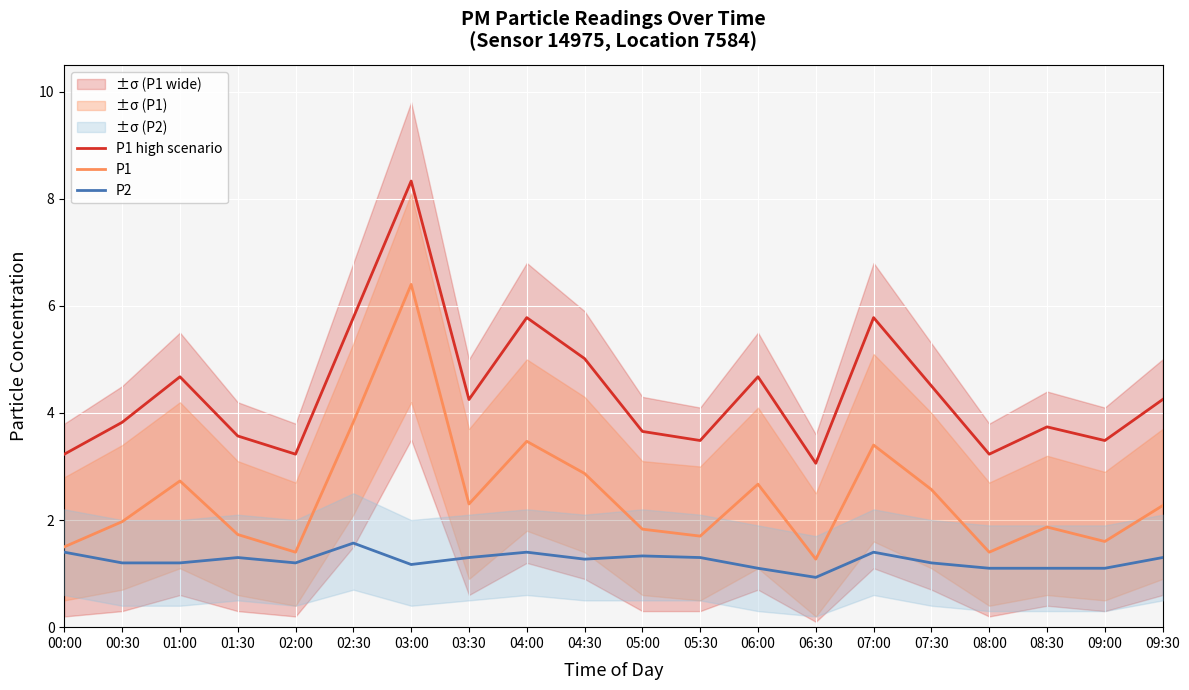

Which series has the widest spread of values?

P1 high scenario